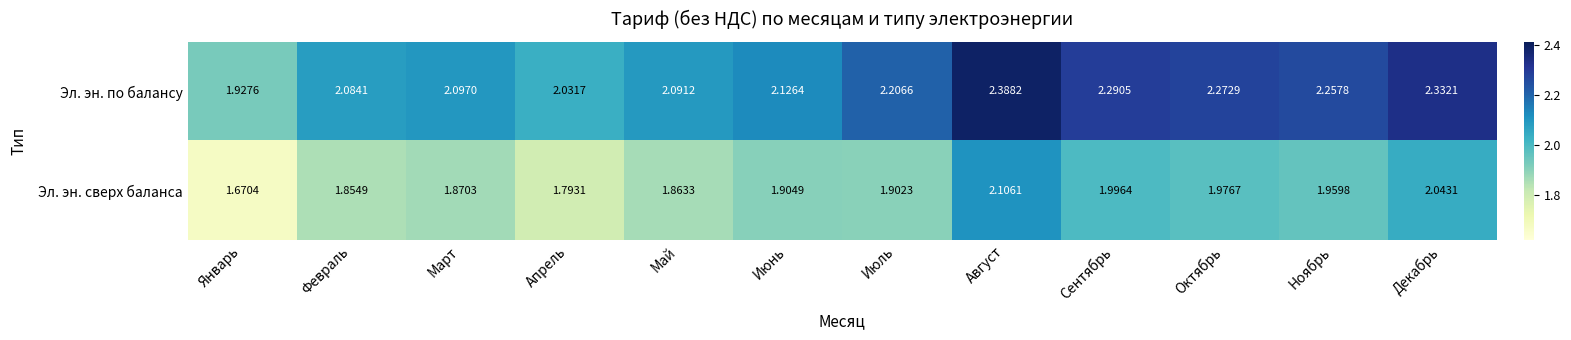

At which category does the chart reach its minimum across all series?

Январь